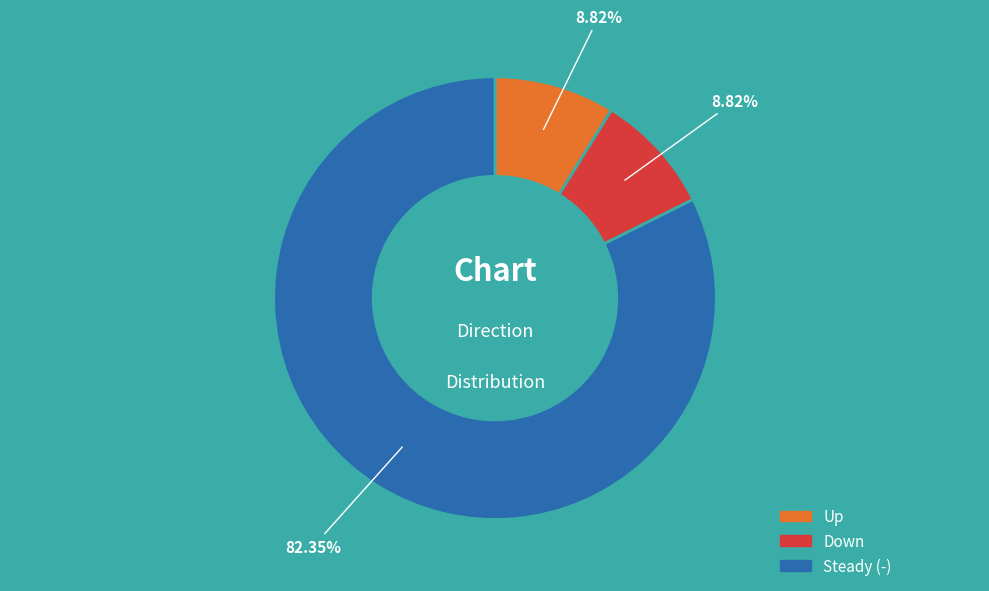

Is there a majority slice in this chart?

Yes